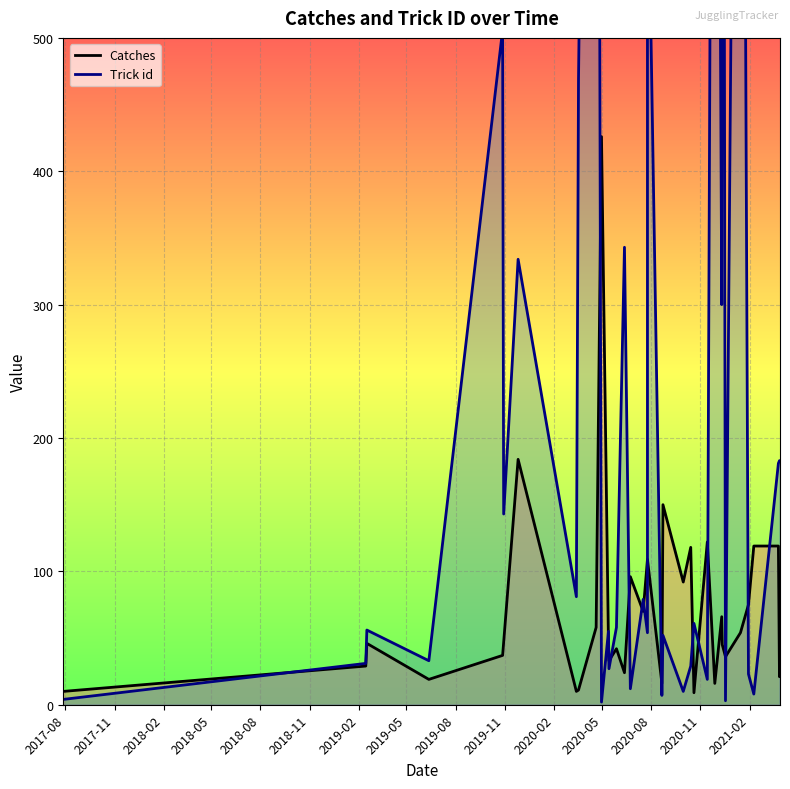

True or false: Catches has a value of 129 at 30.

False